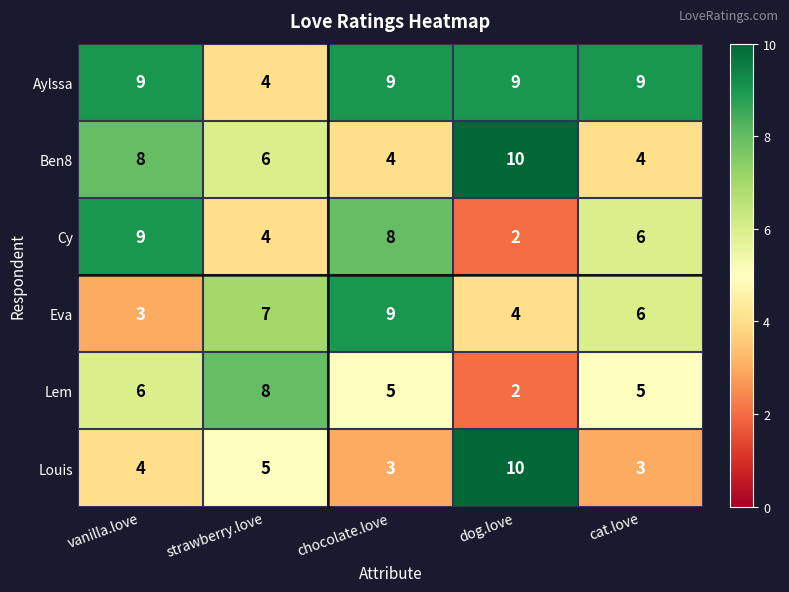

Reading left to right, what are all the values shown in this chart?

Aylssa: vanilla.love=9	strawberry.love=4	chocolate.love=9	dog.love=9	cat.love=9
Ben8: vanilla.love=8	strawberry.love=6	chocolate.love=4	dog.love=10	cat.love=4
Cy: vanilla.love=9	strawberry.love=4	chocolate.love=8	dog.love=2	cat.love=6
Eva: vanilla.love=3	strawberry.love=7	chocolate.love=9	dog.love=4	cat.love=6
Lem: vanilla.love=6	strawberry.love=8	chocolate.love=5	dog.love=2	cat.love=5
Louis: vanilla.love=4	strawberry.love=5	chocolate.love=3	dog.love=10	cat.love=3